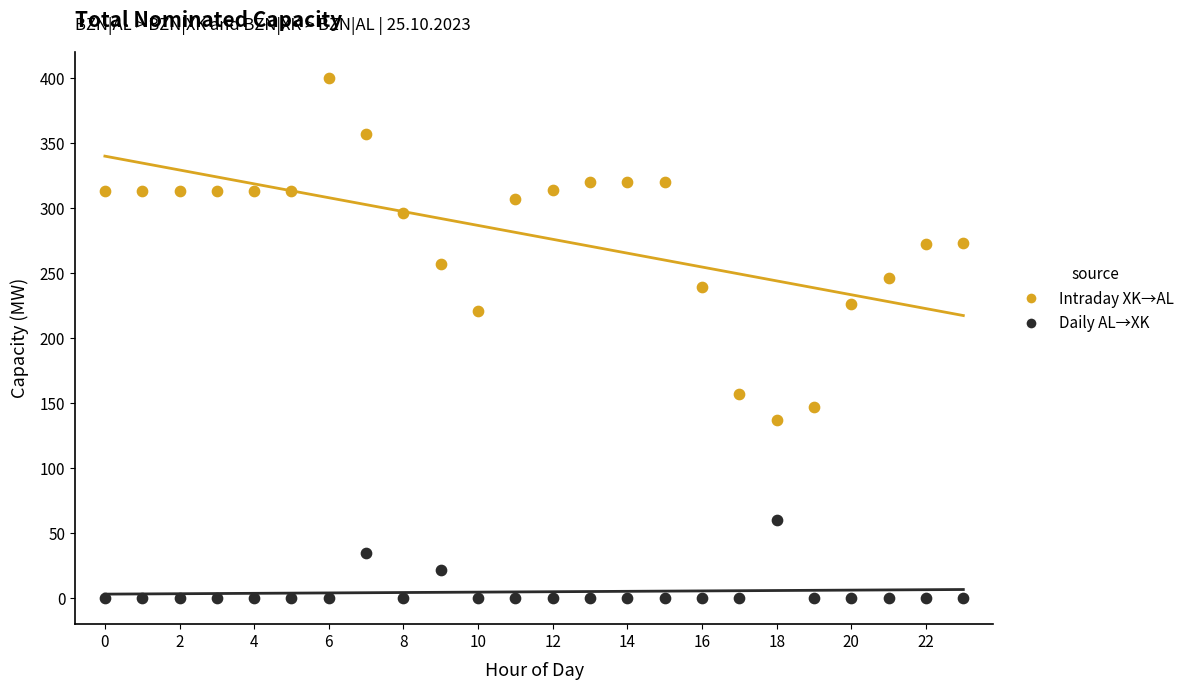

Which series has the largest Y range (max minus min)?

Intraday XK→AL